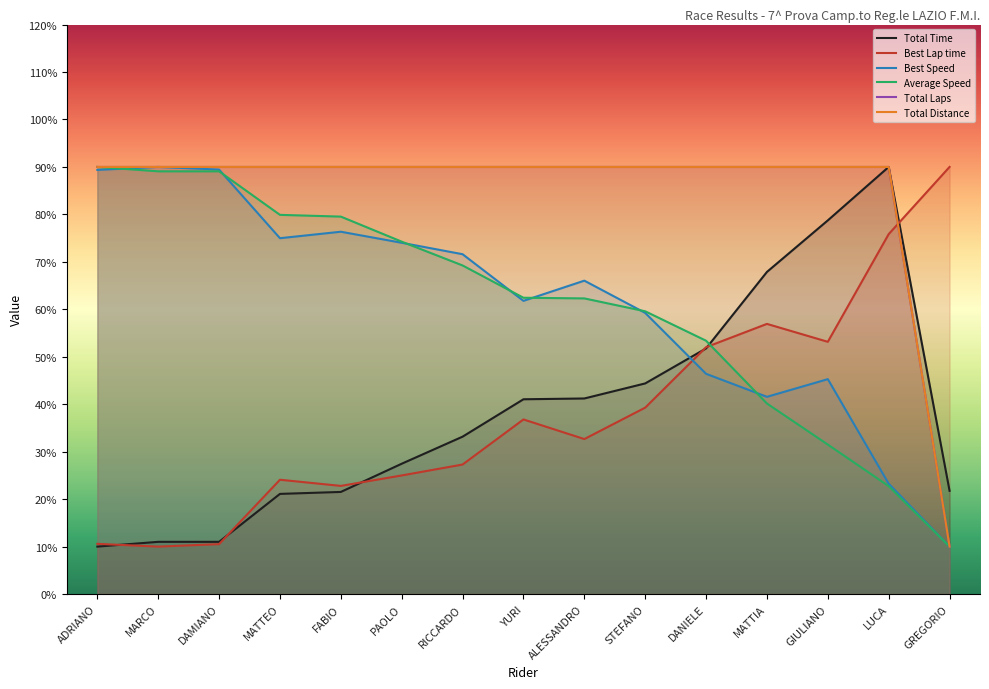

Where is the first local minimum for Best Lap time?

MARCO